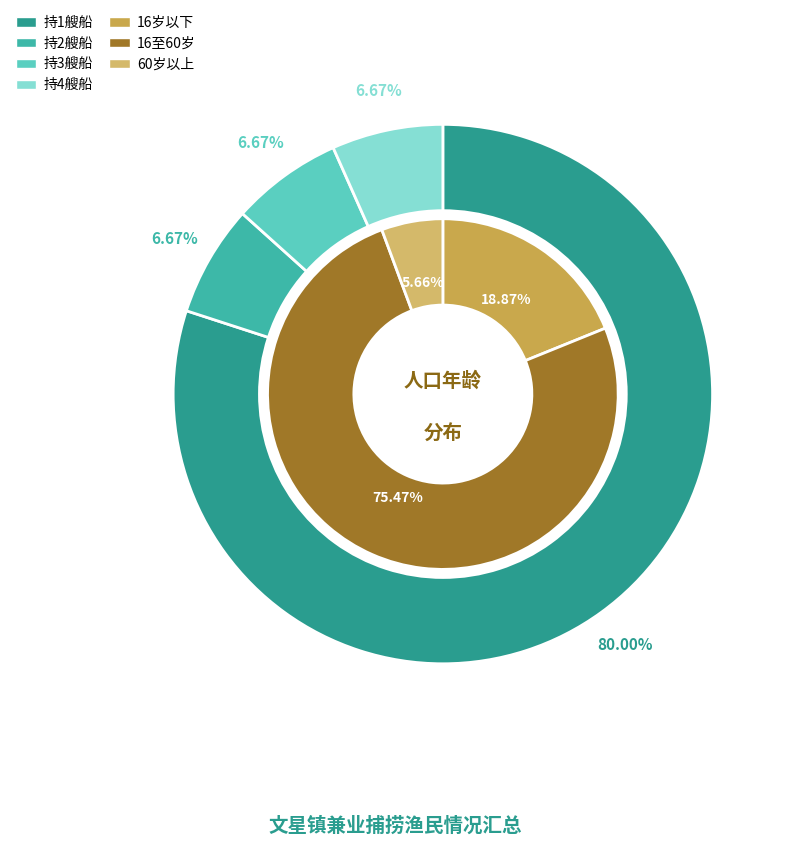

The 岳振学 slice represents 14% of the pie. True or false?

False